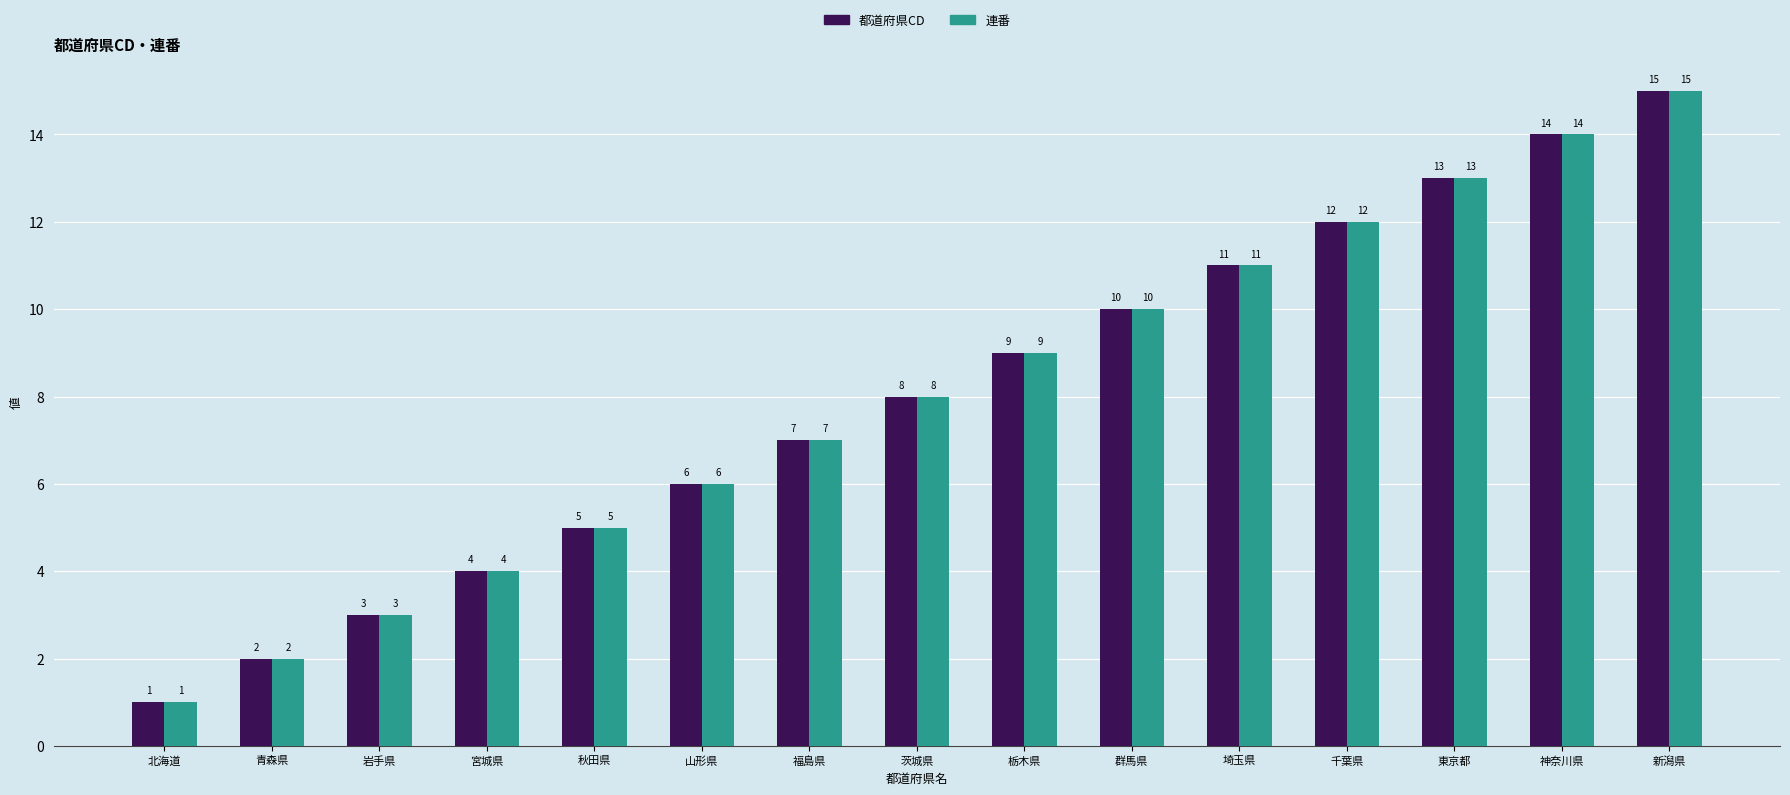

At which category is the sum across all series the highest?

新潟県